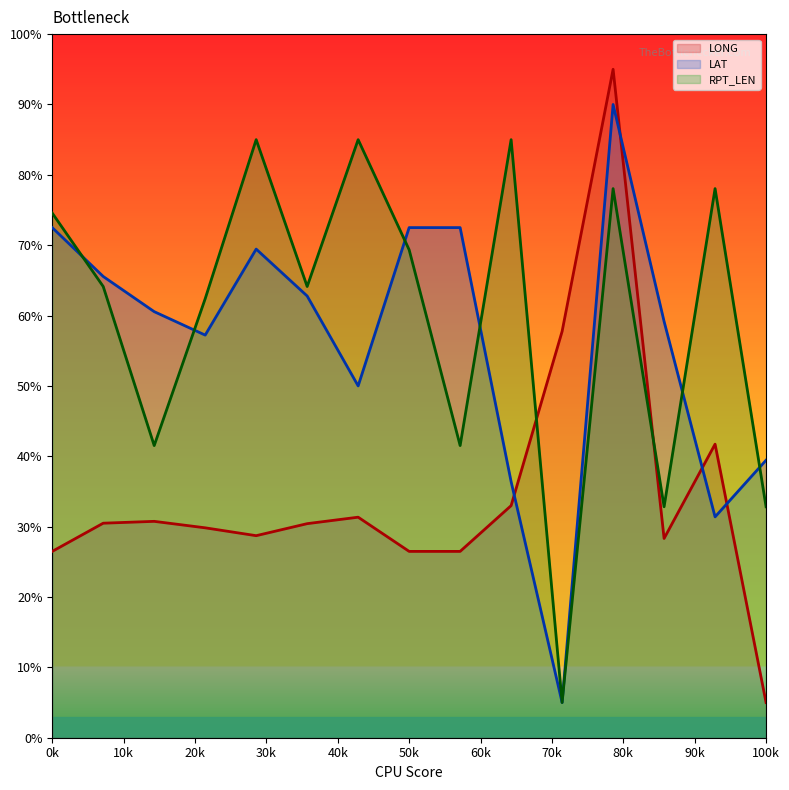

What is the total value across all series at 13?

120.3